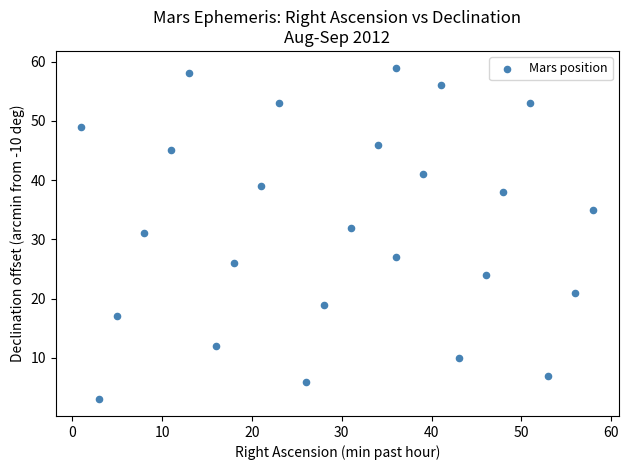

What is the range of Y values (max minus min)?

56